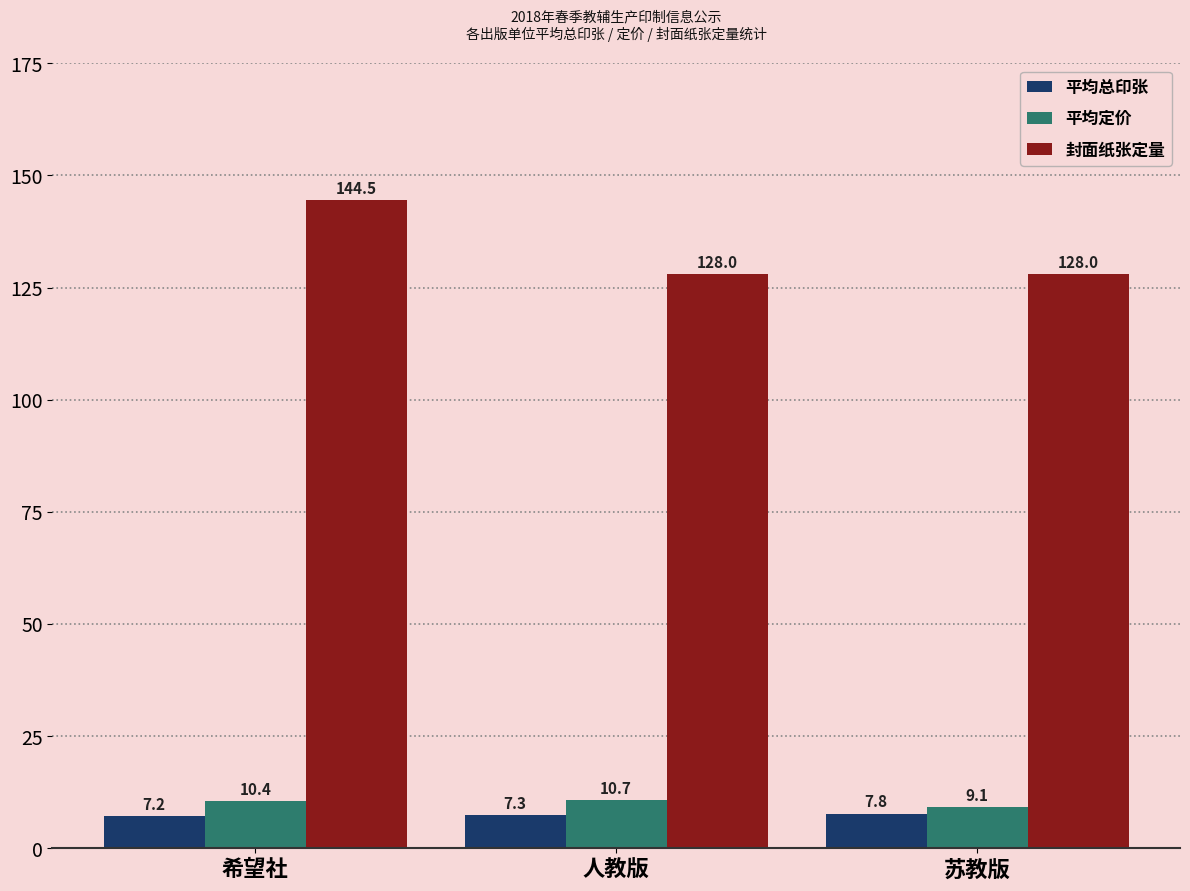

What is the label of the 3rd bar from the right?

希望社